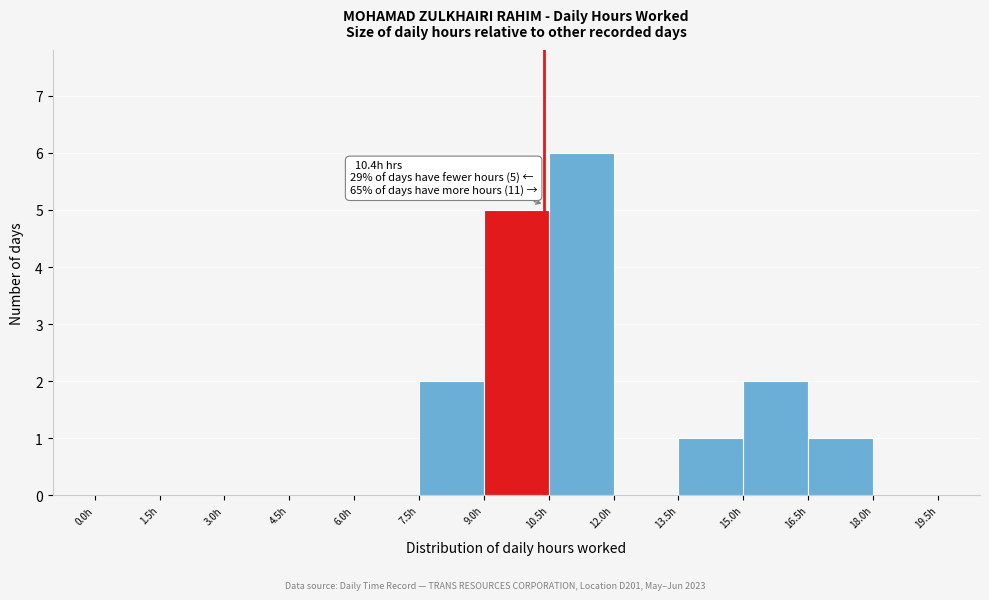

Which range on the x-axis has the tallest bar?

10.5 to 12.0